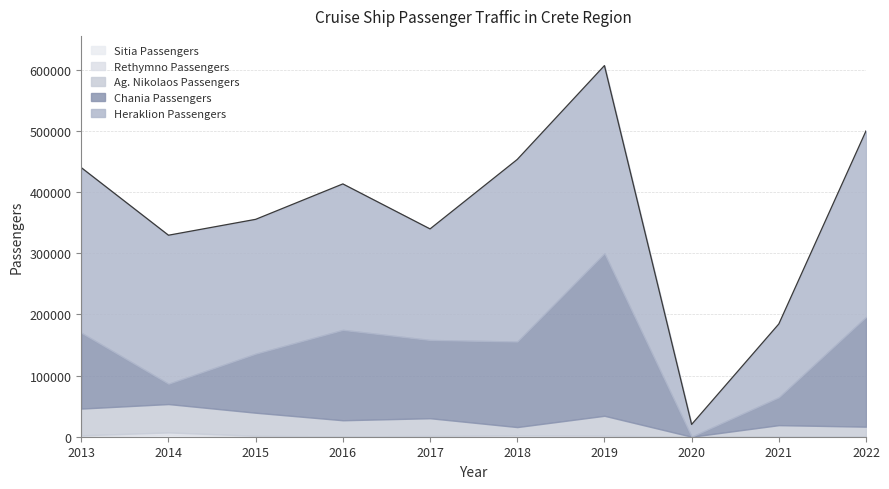

What is the sum of all Rethymno Passengers values?

11958